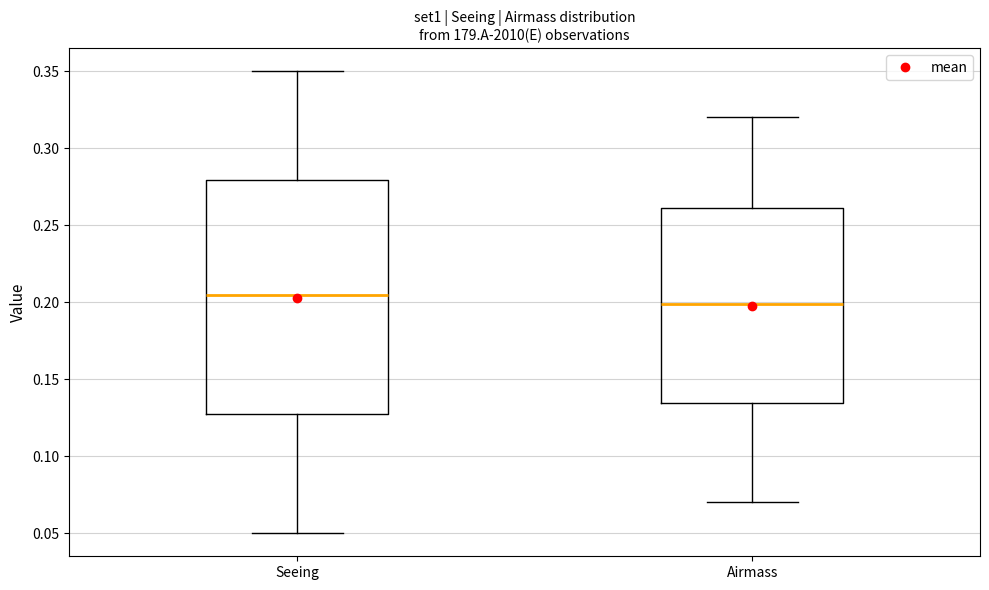

Where does the upper whisker of the box for Seeing end on the y-axis? The values are not printed on the chart, so give them approximately, as read against the axis.

0.350